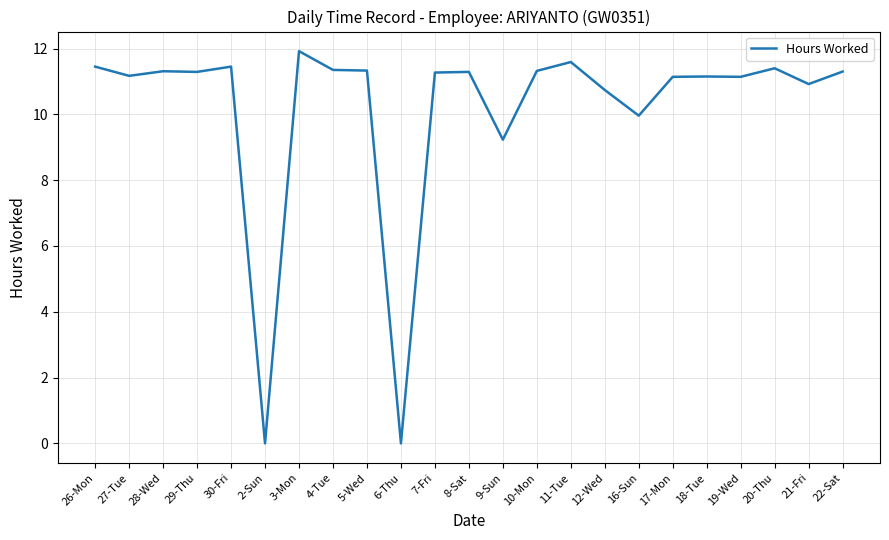

What is the ratio of the value at 17-Mon to the value at 26-Mon?

1.0